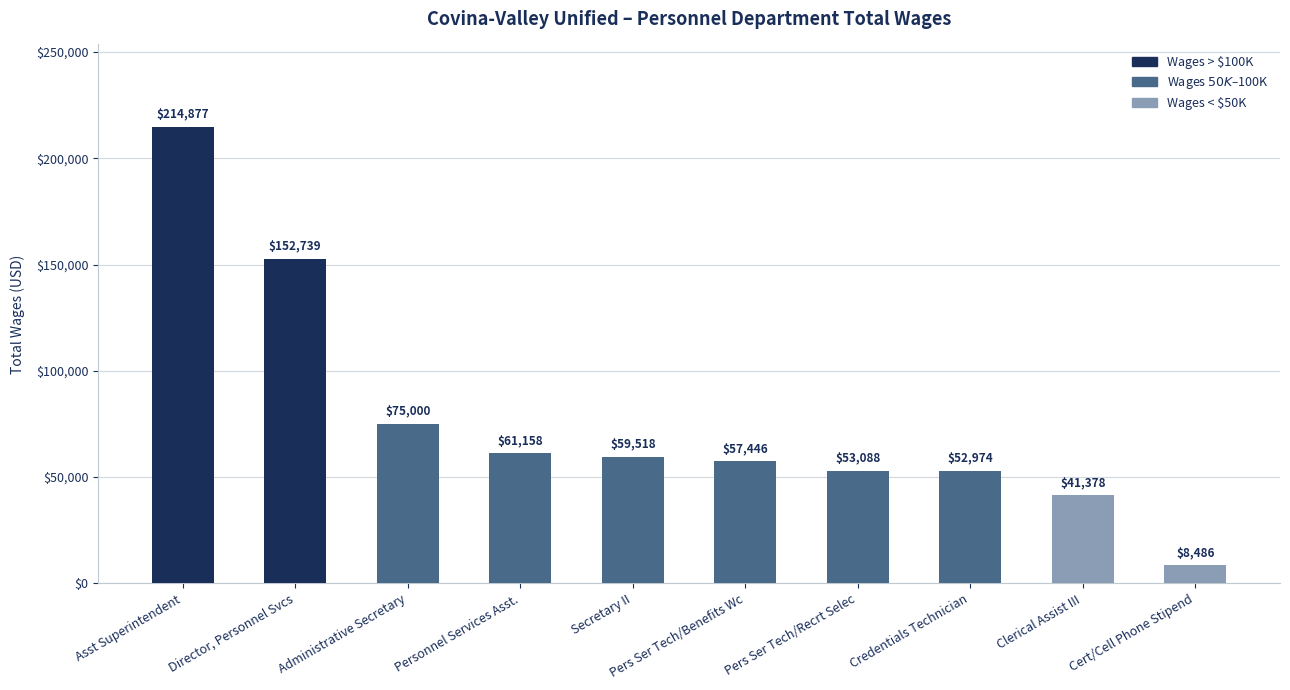

At which category does the chart reach its minimum across all series?

Cert/Cell Phone Stipend